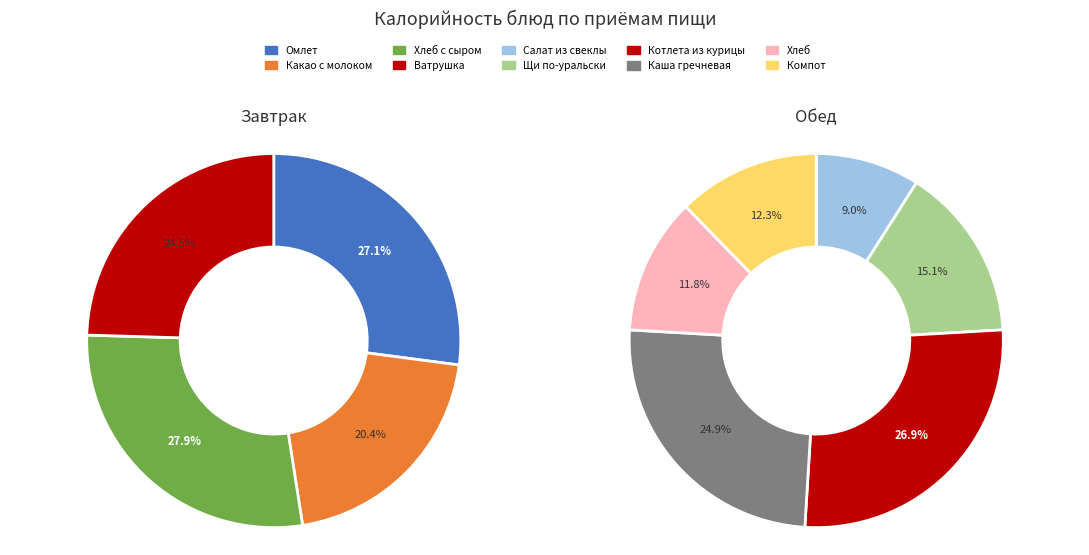

Which slice is the smallest?

Салат из свеклы